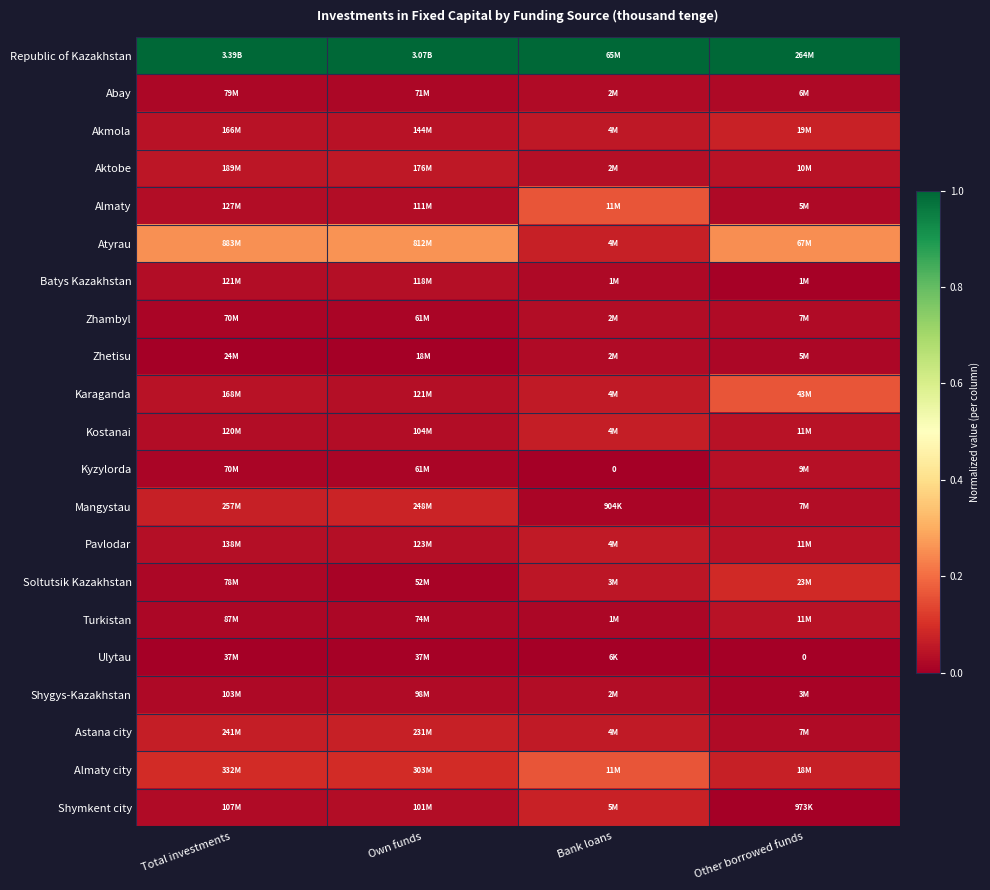

True or false: Mangystau has a value of 0.0 at Bank loans.

True